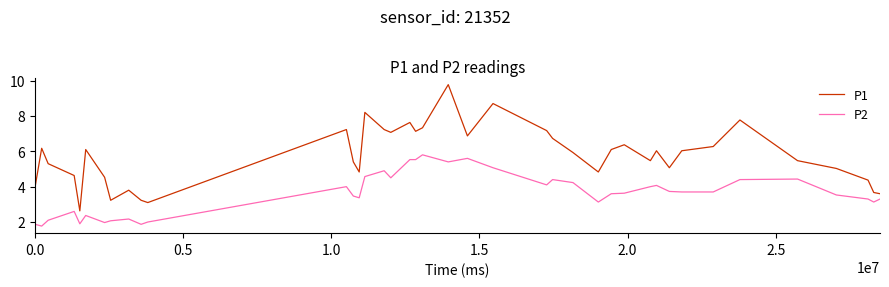

True or false: P1 and P2 cross at least once.

False